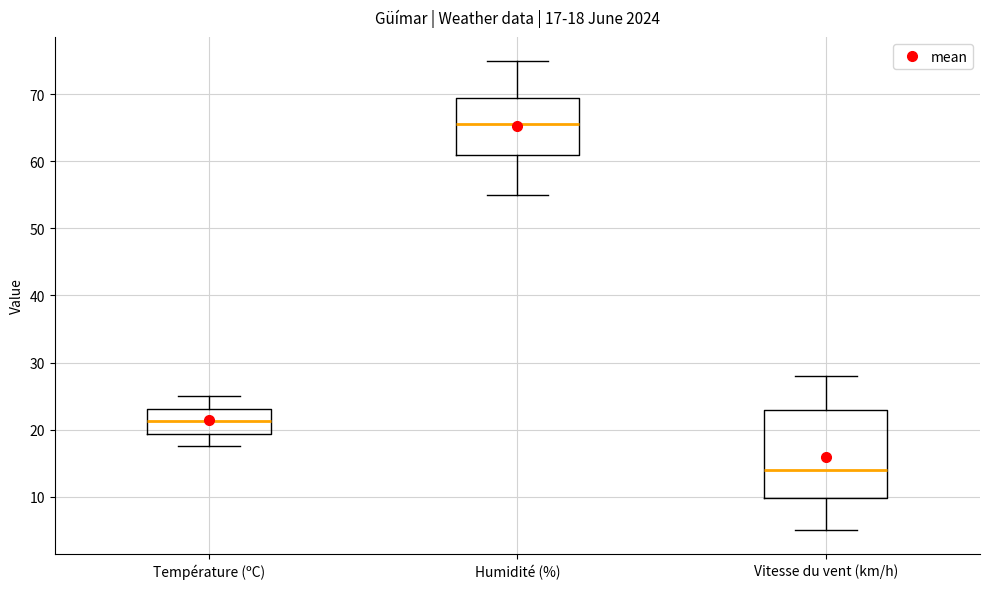

Which box has the lowest median line?

Vitesse du vent (km/h)